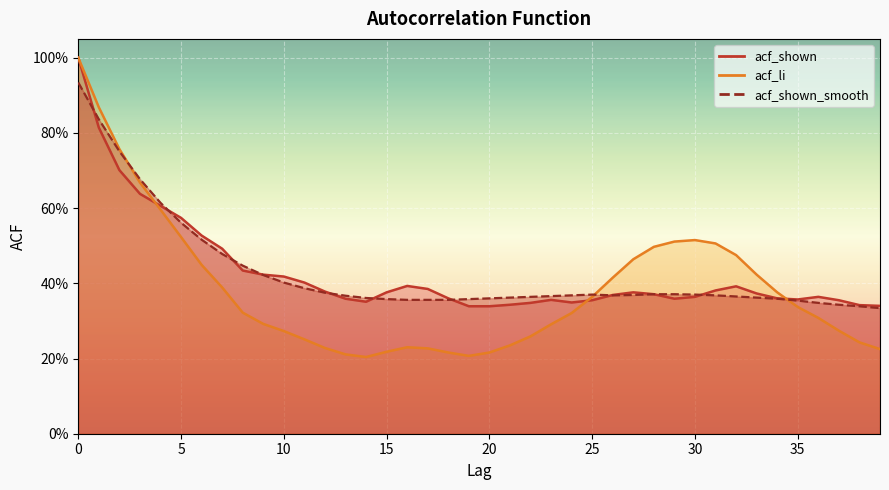

The acf_li series shows 0.3 at 19. True or false?

False